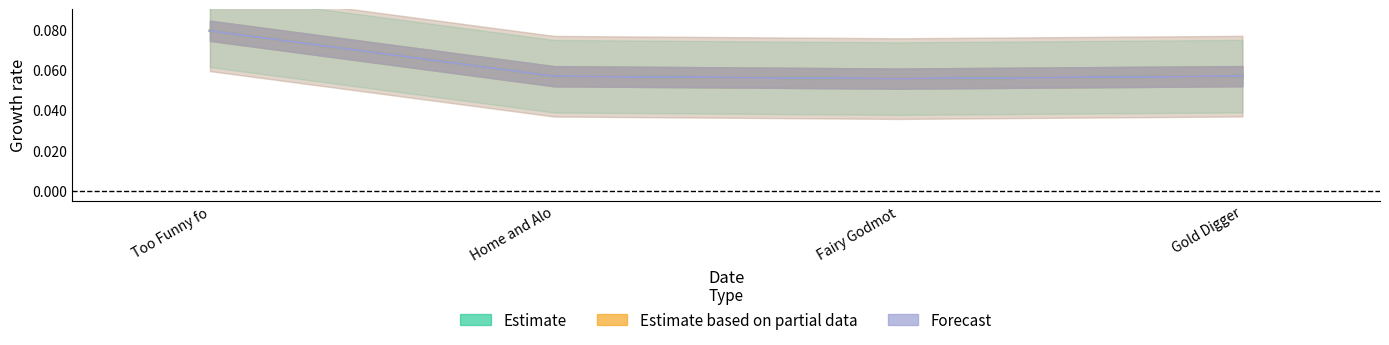

At which label is Estimate based on partial data closest to 0?

Fairy Godmot